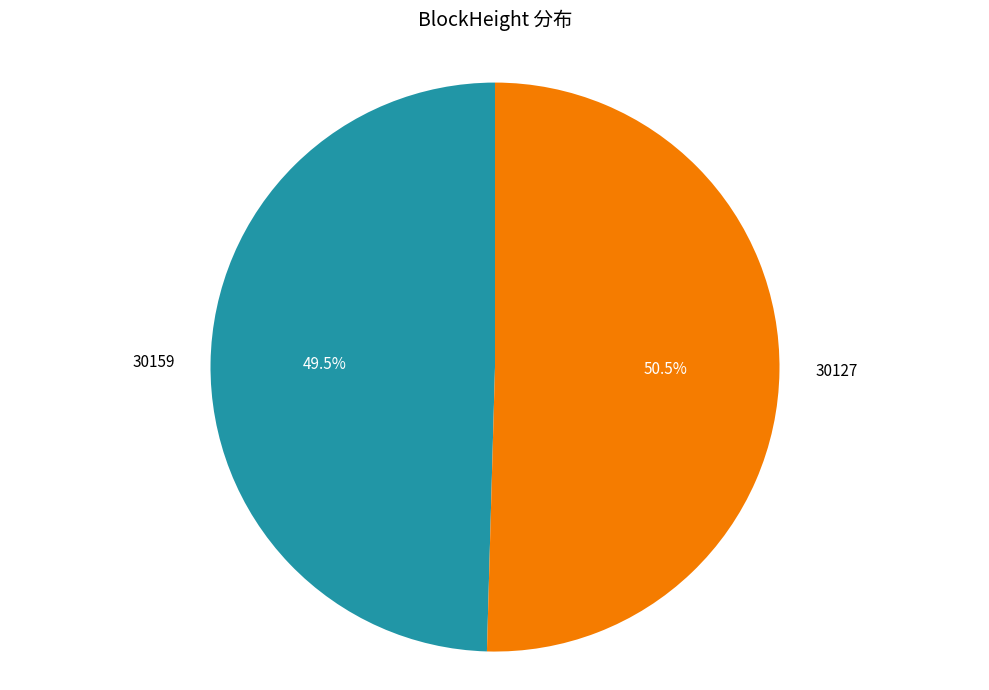

Is there any slice that represents more than half of the pie?

Yes